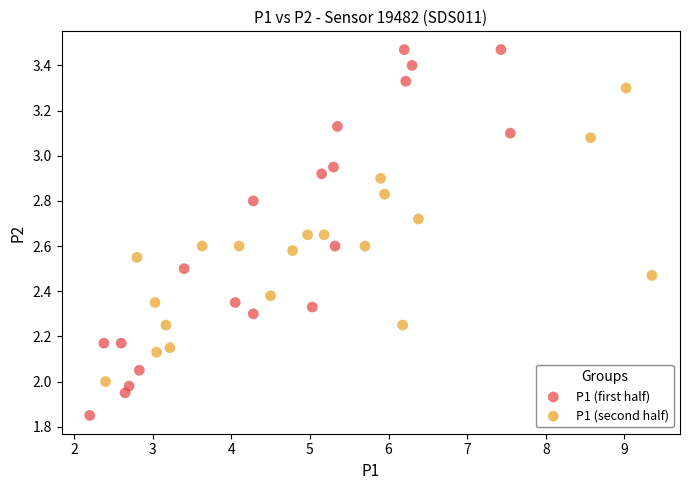

Which series reaches the maximum Y coordinate?

P1 (first half)